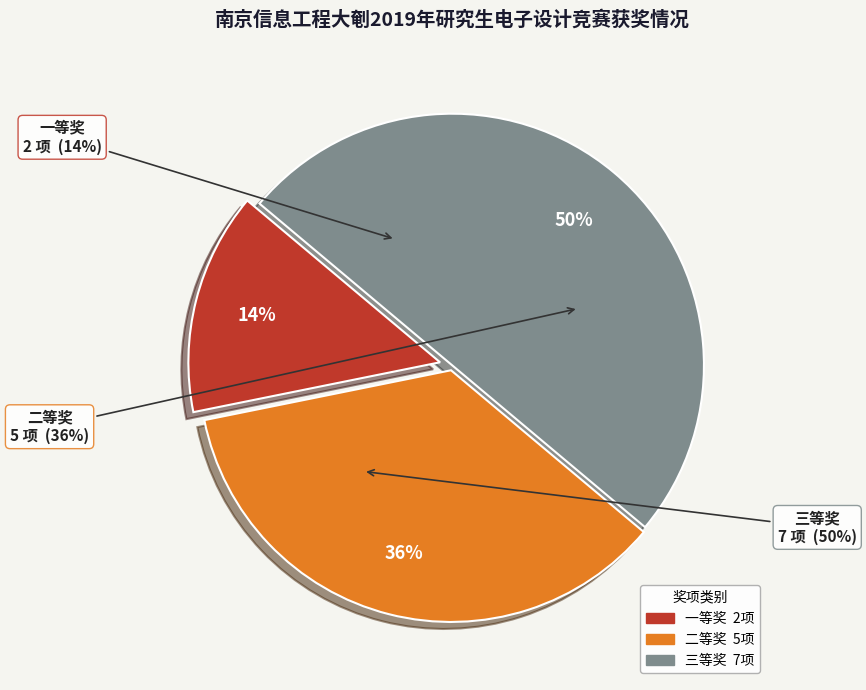

Is 三等奖_2 the majority of the pie?

No